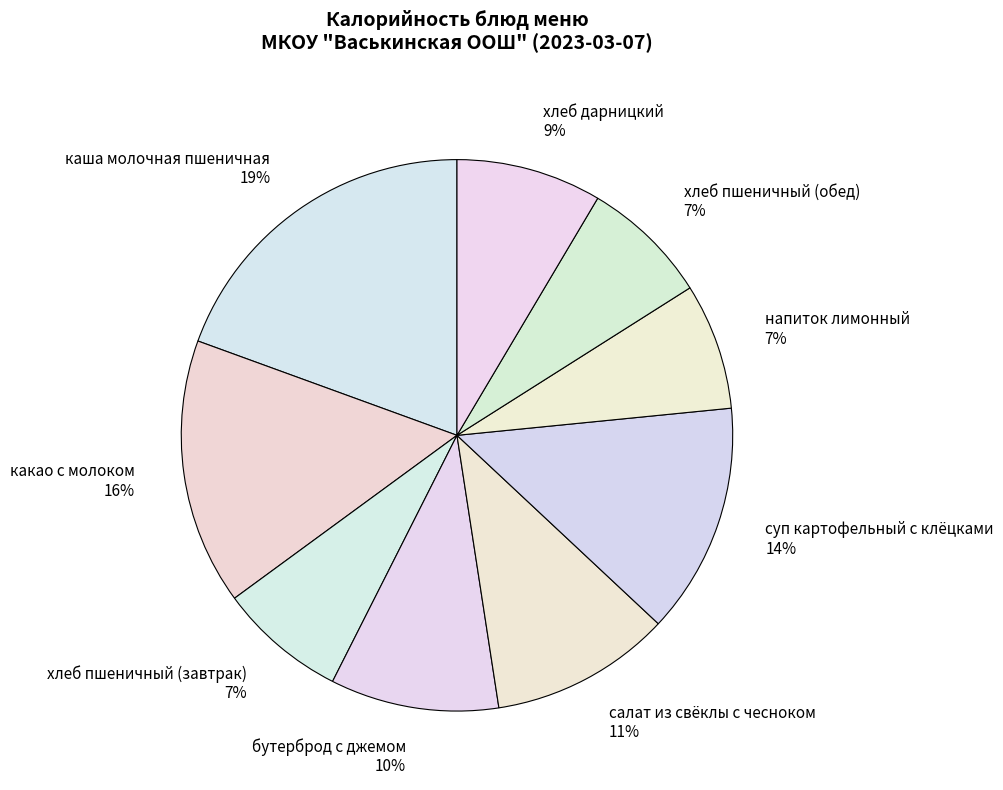

How many segments does this pie chart have?

9